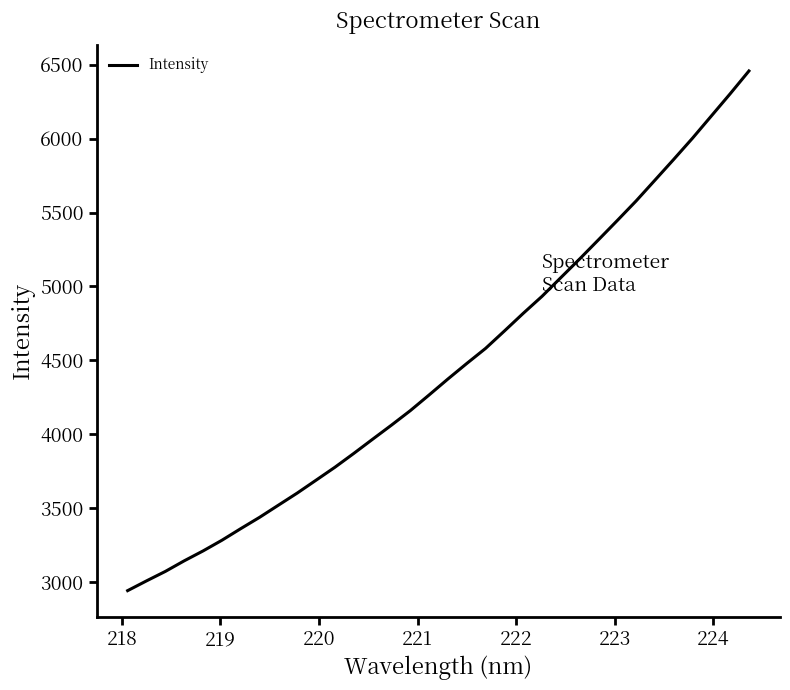

What is the difference between the maximum and minimum values?

3517.4